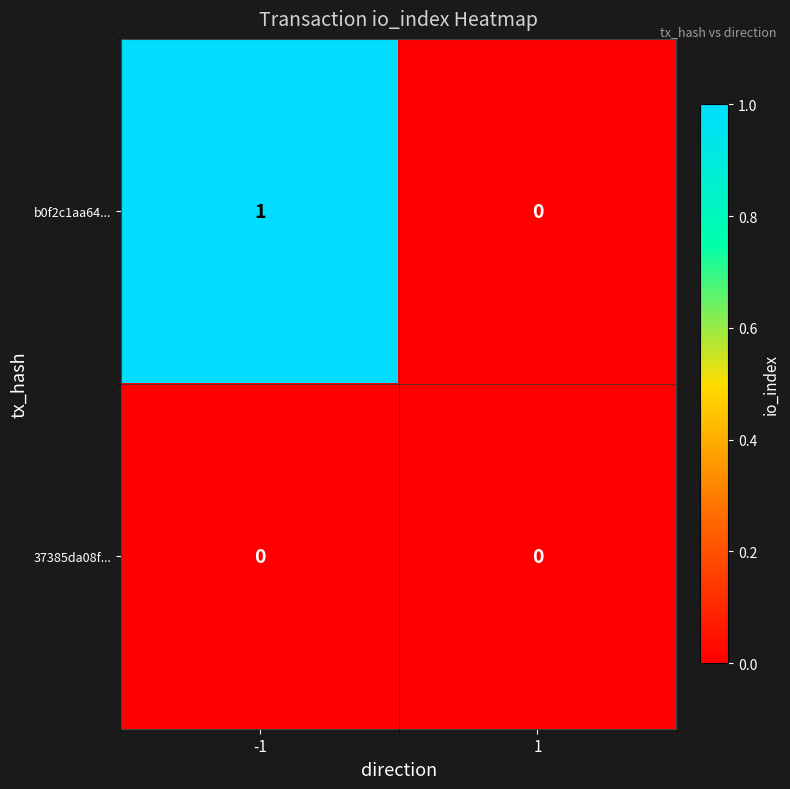

Which series has the largest range (max minus min)?

b0f2c1aa64...